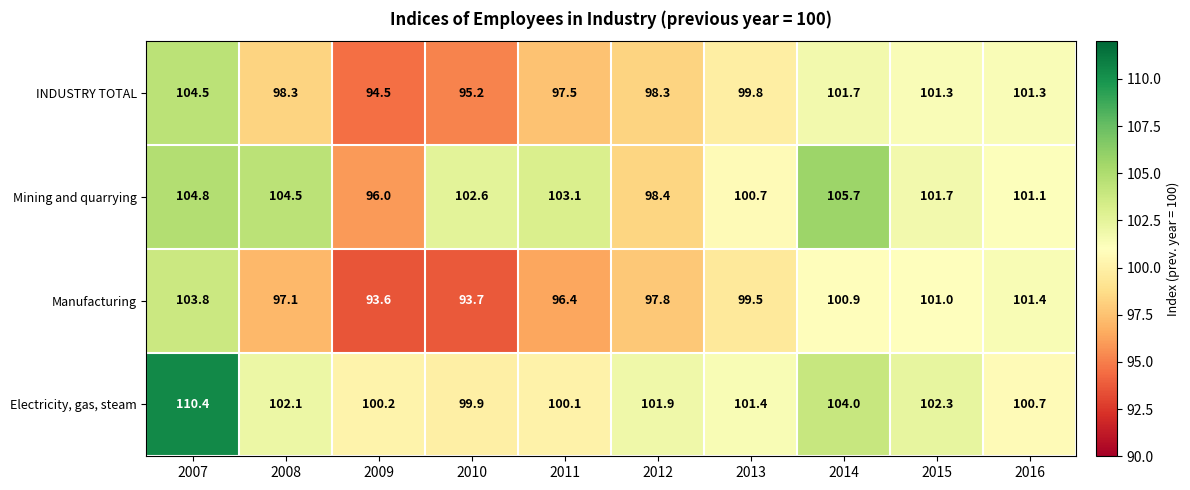

What is the difference between the second highest and second lowest values in the Mining and quarrying series?

6.4